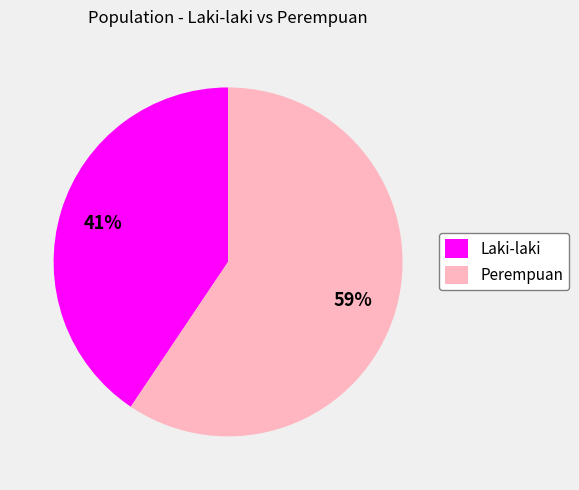

Does Laki-laki represent more than half of the total?

No